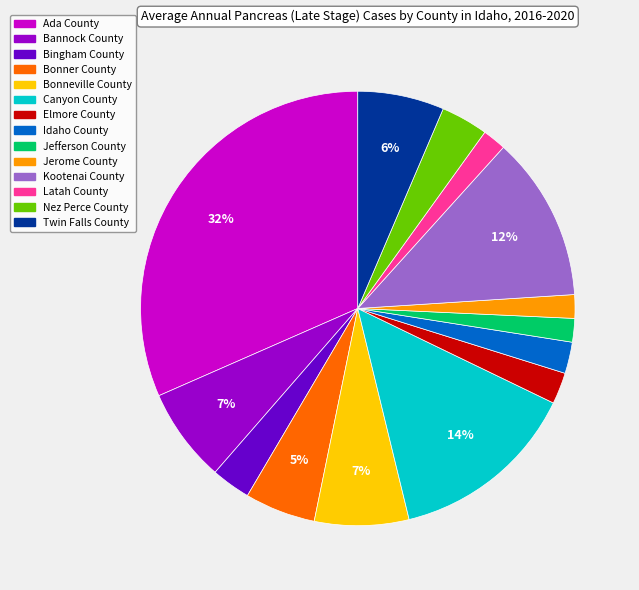

Does Twin Falls County account for over 50% of the chart?

No